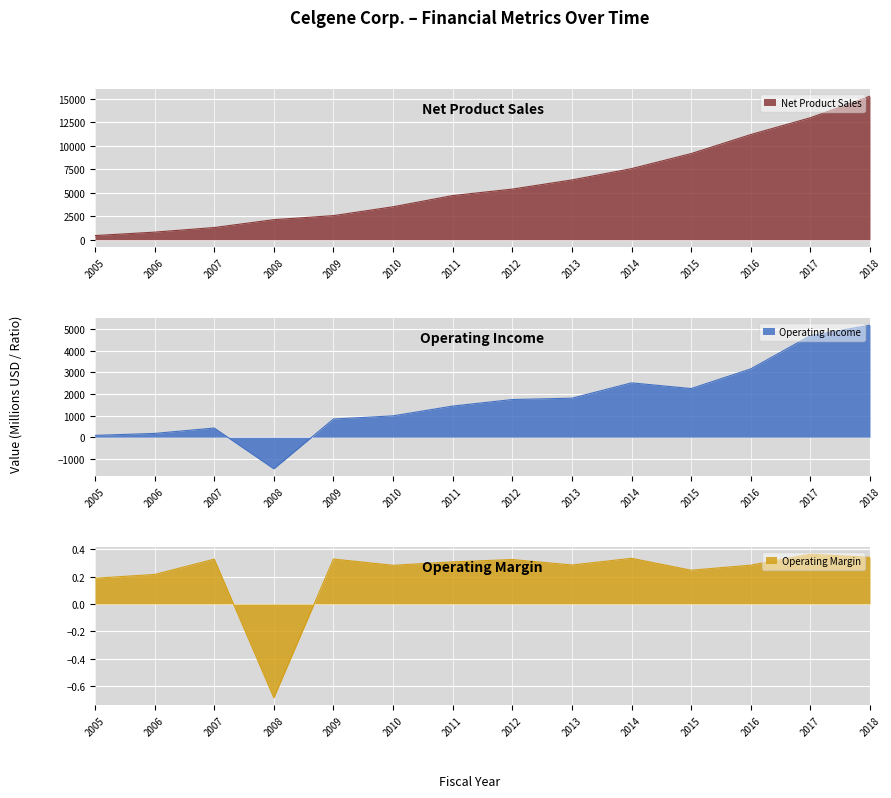

Which label corresponds to the smallest value in the chart?

2008